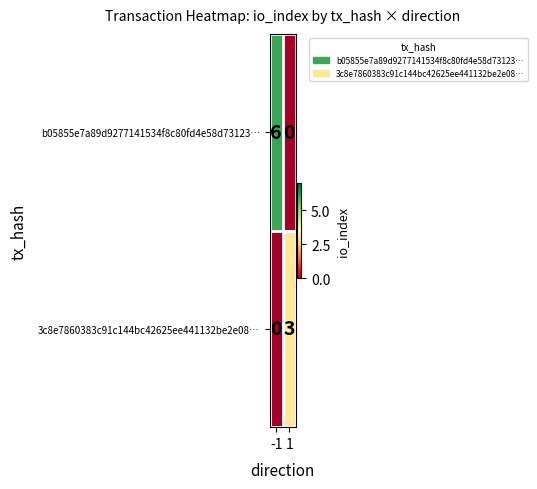

Count the number of data series in this chart.

2